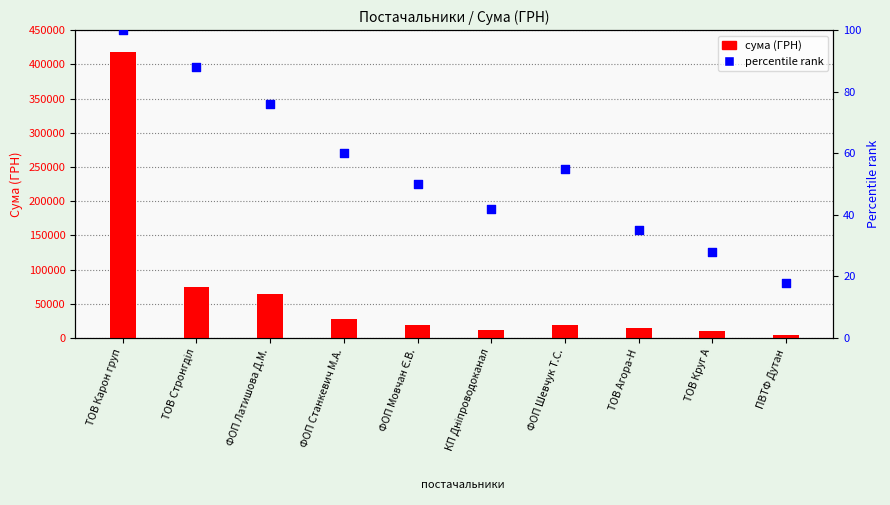

Which series has the largest total across all categories?

сума (ГРН)